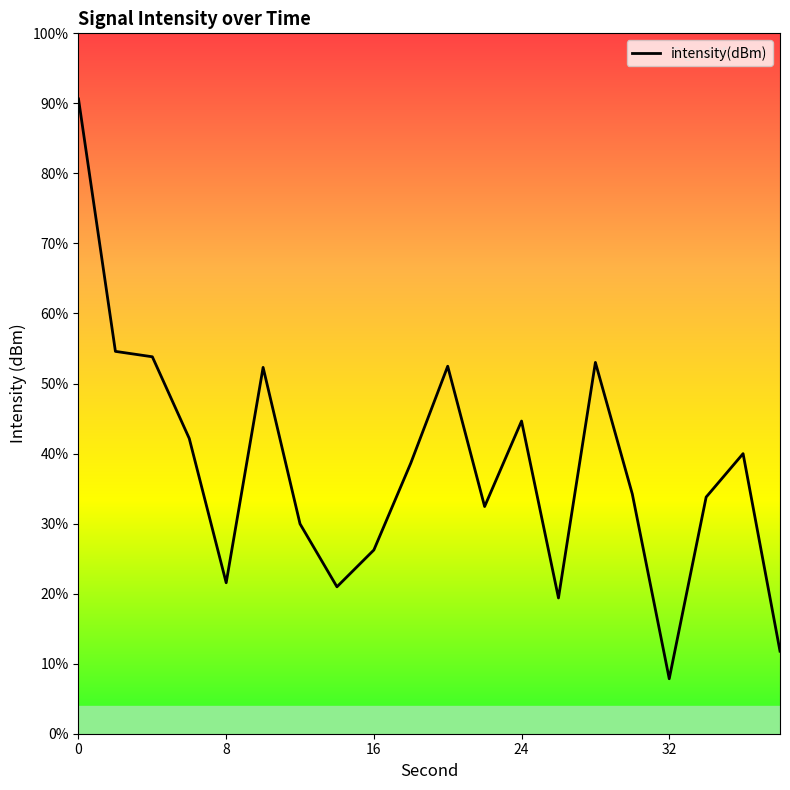

Is this an area chart (filled region under the line)?

No